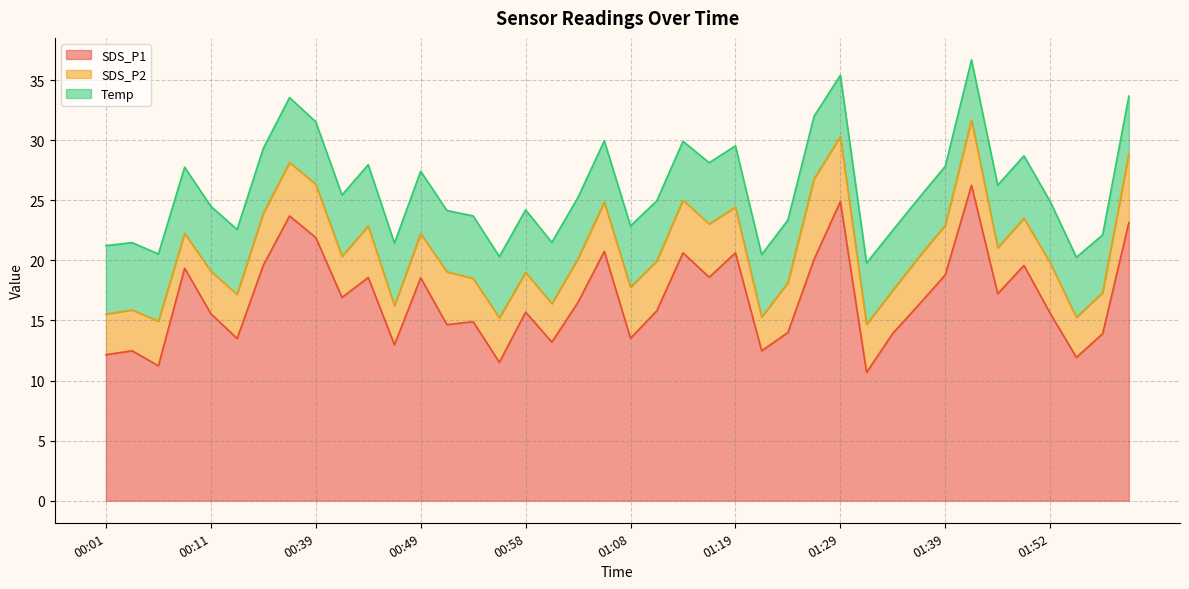

How many data points in Temp are less than 5?

5